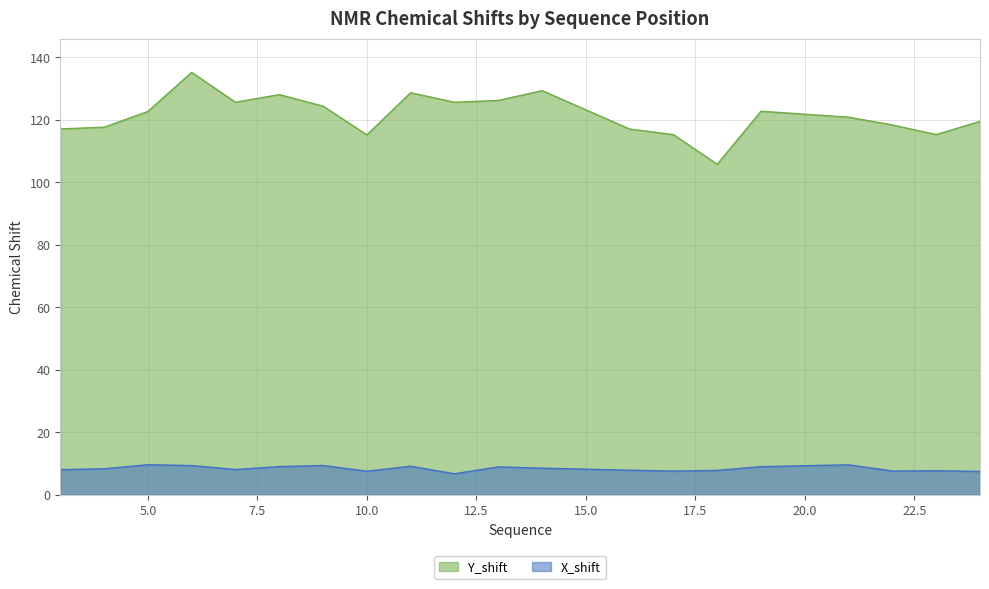

Between 3 and 4, which is larger?

4